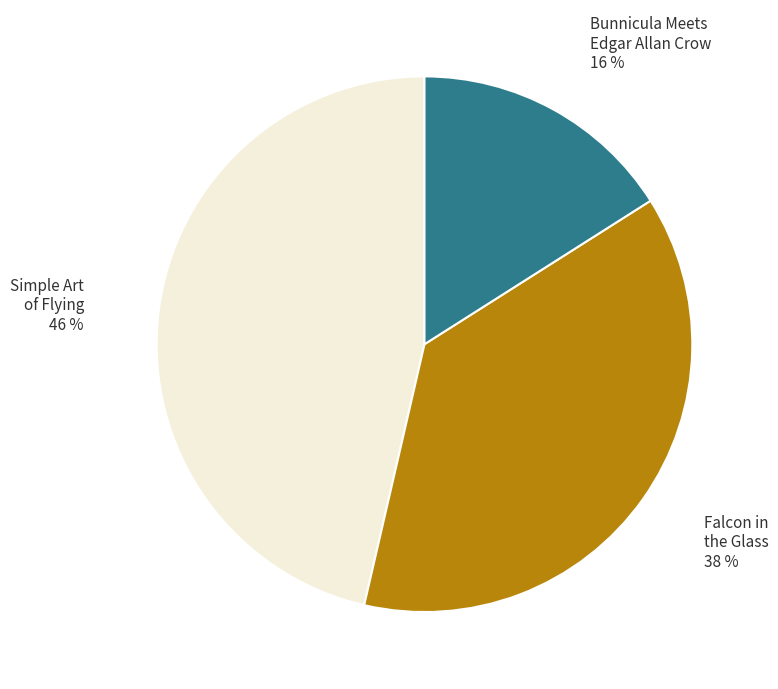

To the nearest percent, what is the average slice percentage?

33%